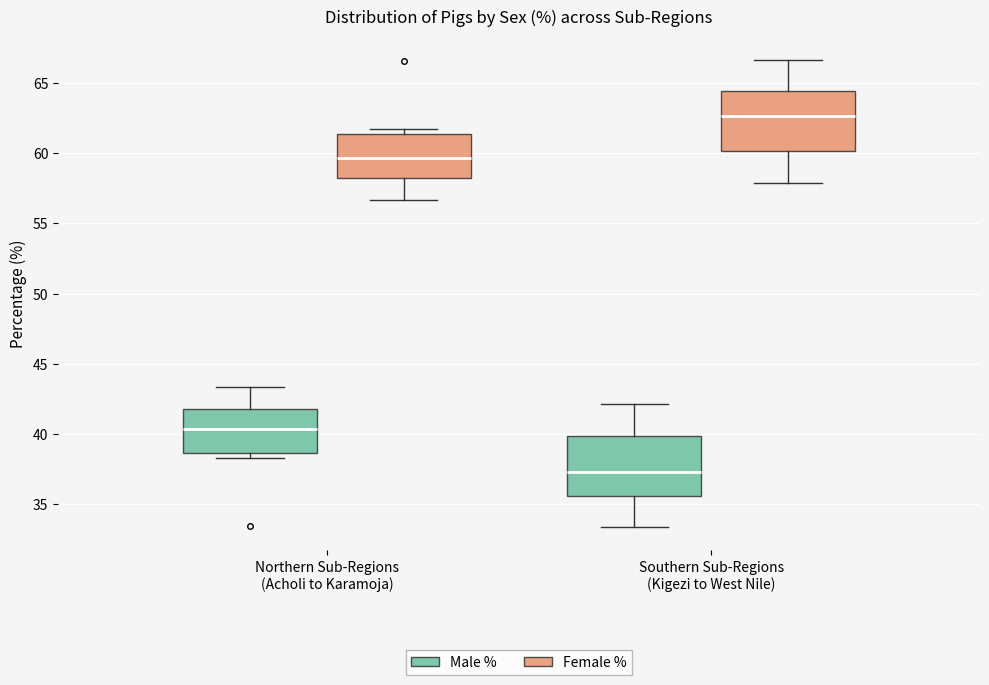

Where is the upper edge of the box for Northern Sub-Regions (Acholi to Karamoja) (Male %) on the y-axis? The values are not printed on the chart, so give them approximately, as read against the axis.

42.0